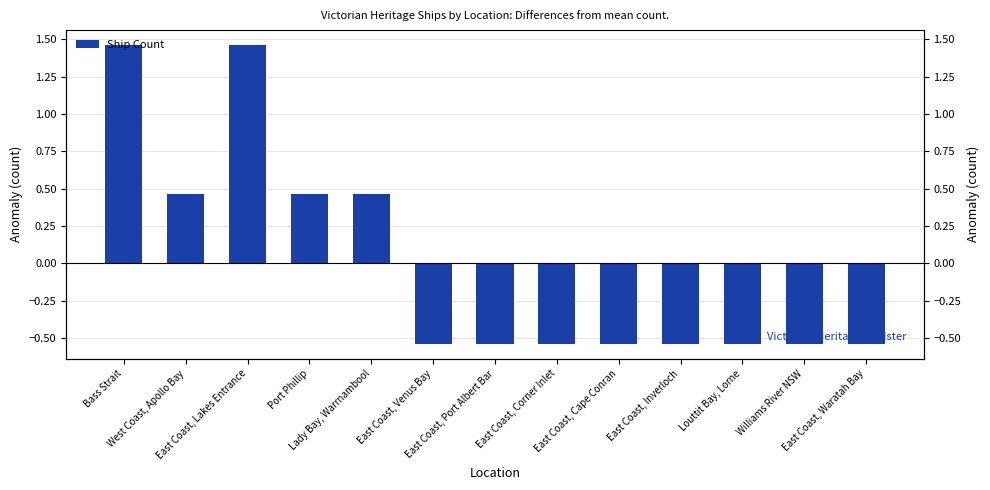

At which label does the data first exceed 0?

Bass Strait